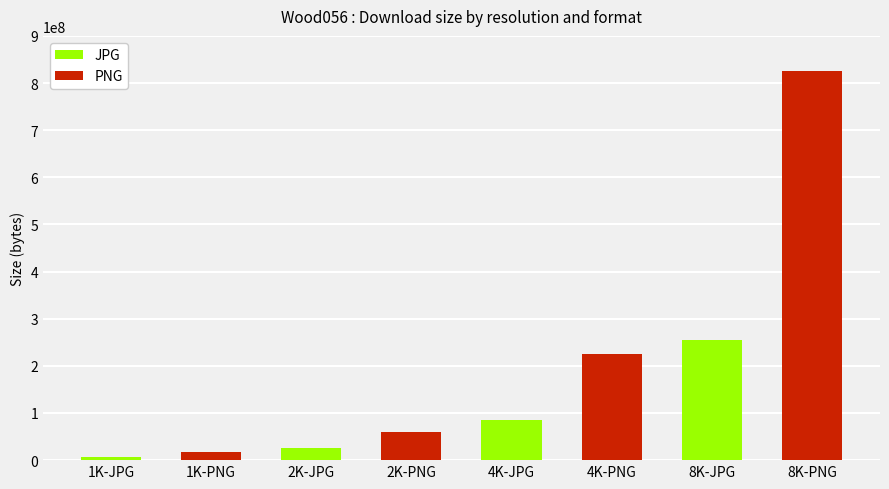

Reading left to right, what are all the values shown in this chart?

7420612	16350368	26084919	60457472	85494428	225200410	254538954	824846129